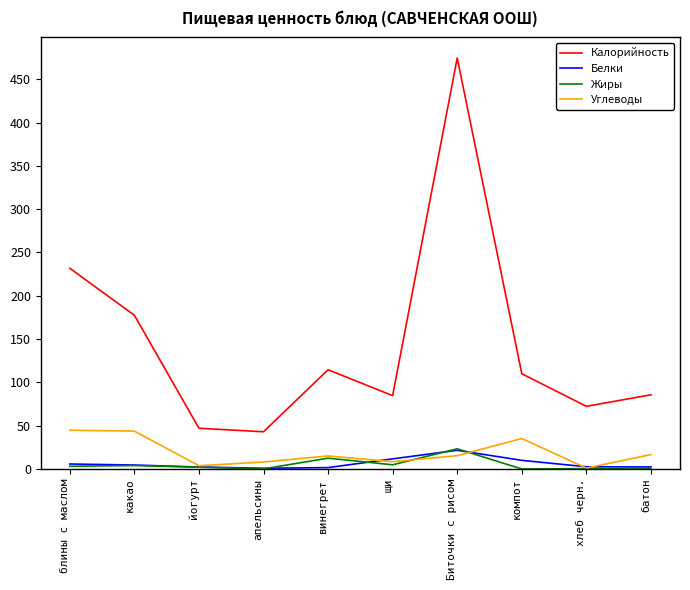

What is the greatest value displayed?

474.6